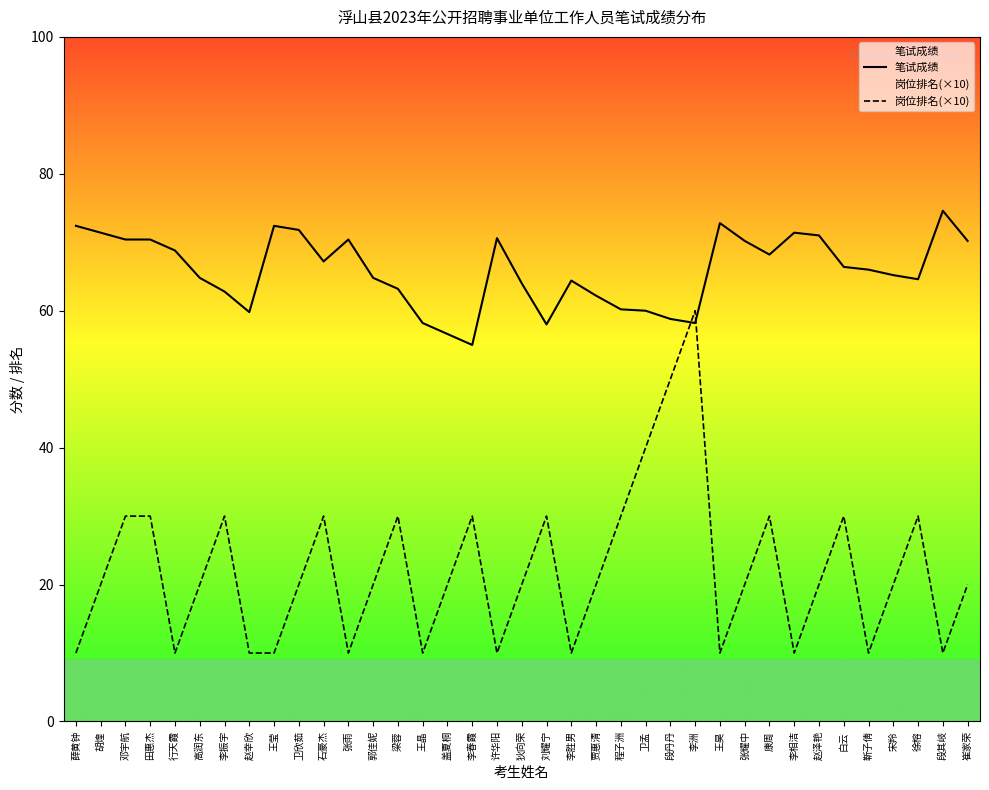

Which series has the widest spread of values?

岗位排名(×10)